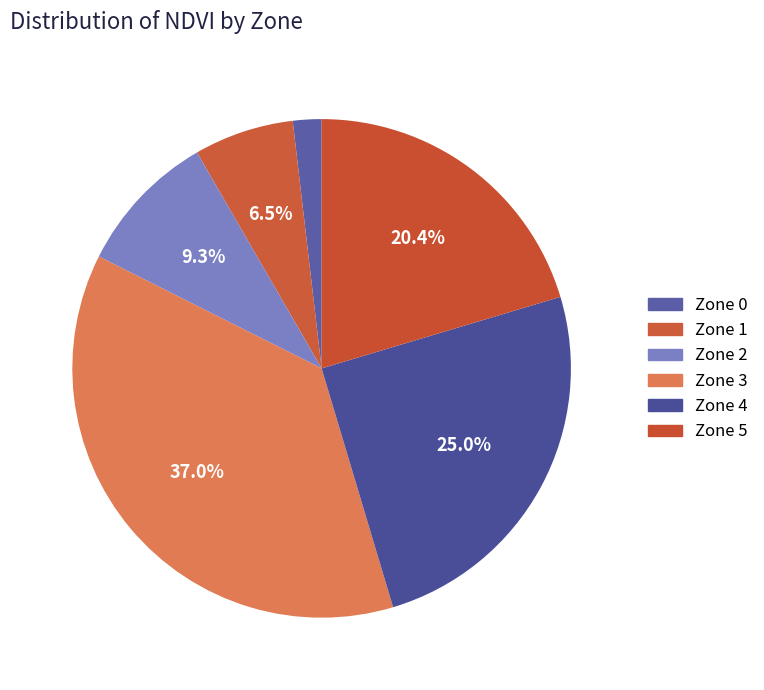

What percentage is NOT represented by Zone 1?

93.5%